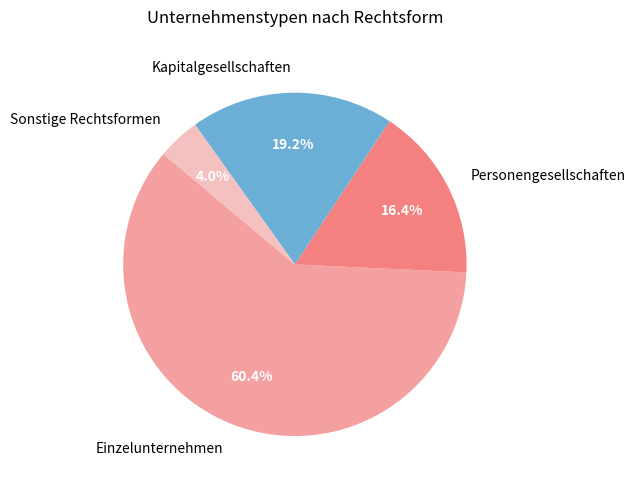

Which has a higher value, Einzelunternehmen or Sonstige Rechtsformen?

Einzelunternehmen